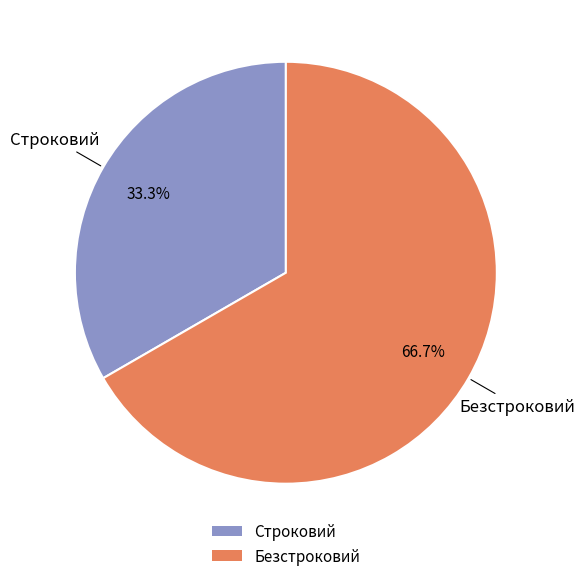

To the nearest percent, what is the combined percentage of Строковий and Безстроковий?

100%